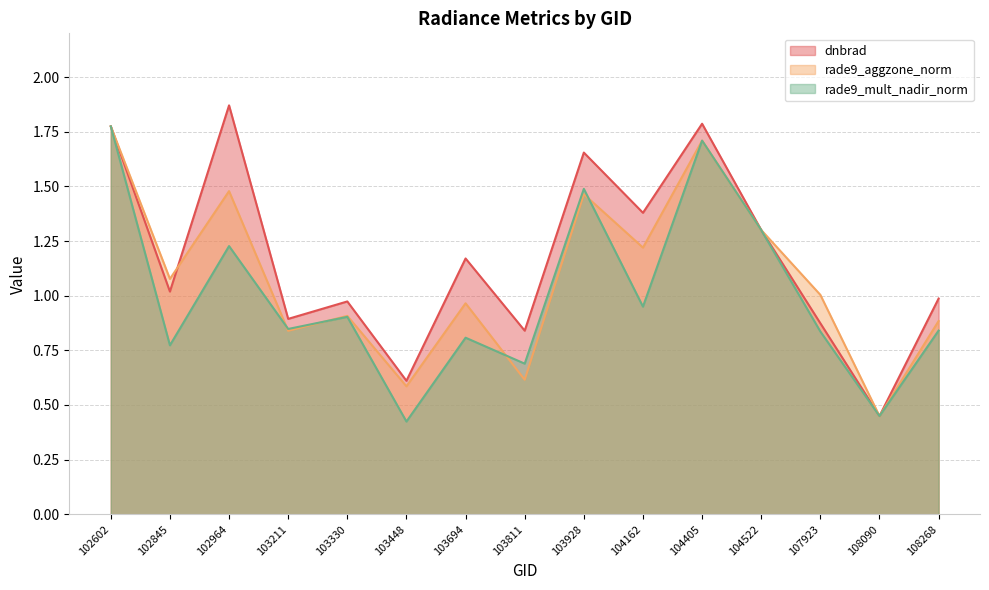

Where is the first local maximum for rade9_mult_nadir_norm?

102964